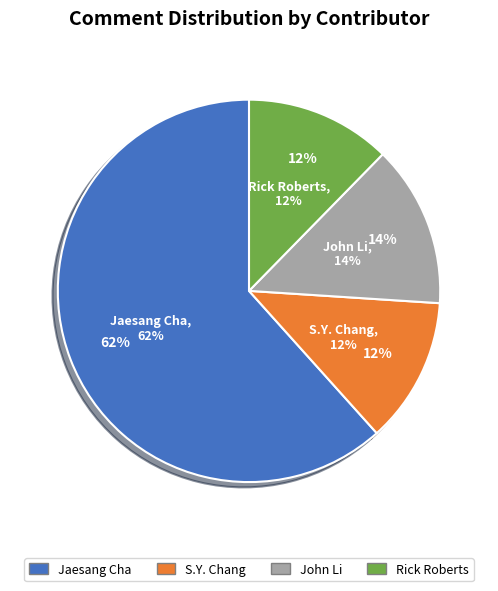

What is the smallest slice in the pie chart?

S.Y. Chang